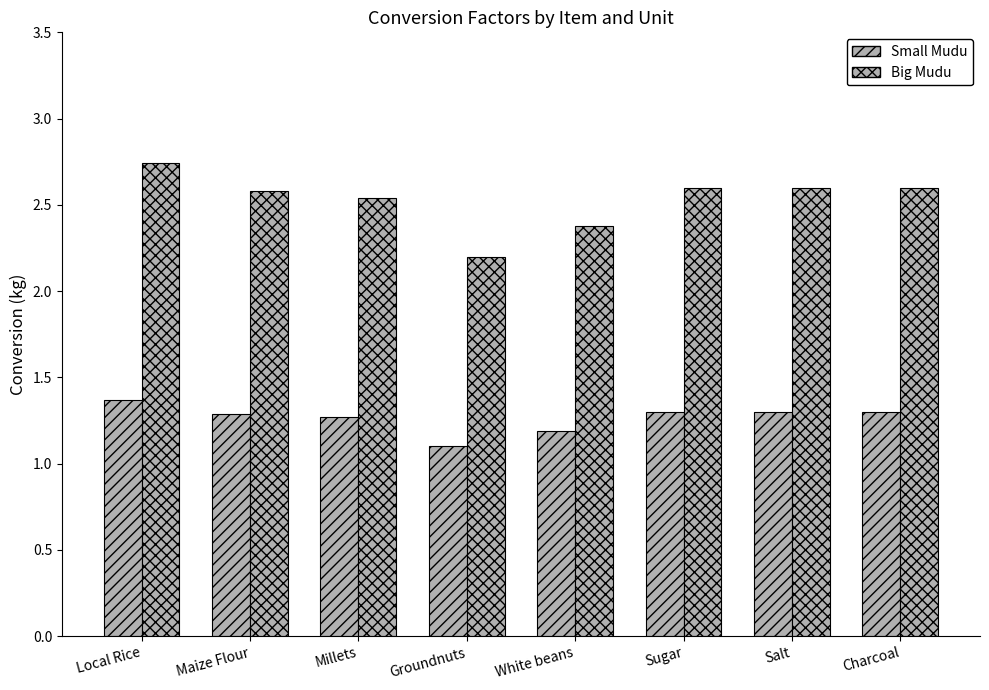

Is the value of Small Mudu at Millets greater than the value of Big Mudu at Maize Flour?

No